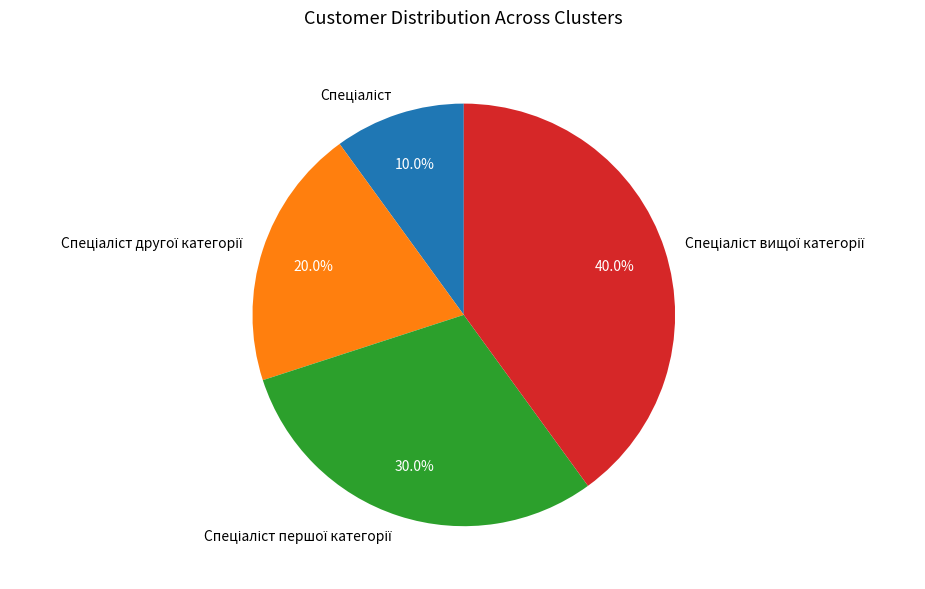

Does any single category account for the majority?

No